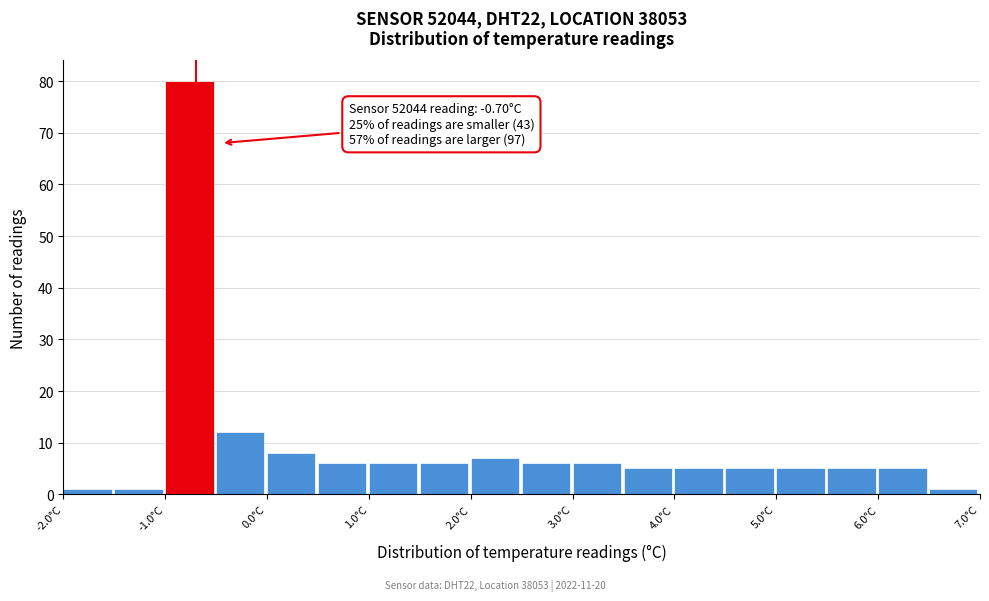

Which range on the x-axis has the tallest bar?

-1.0 to -0.5